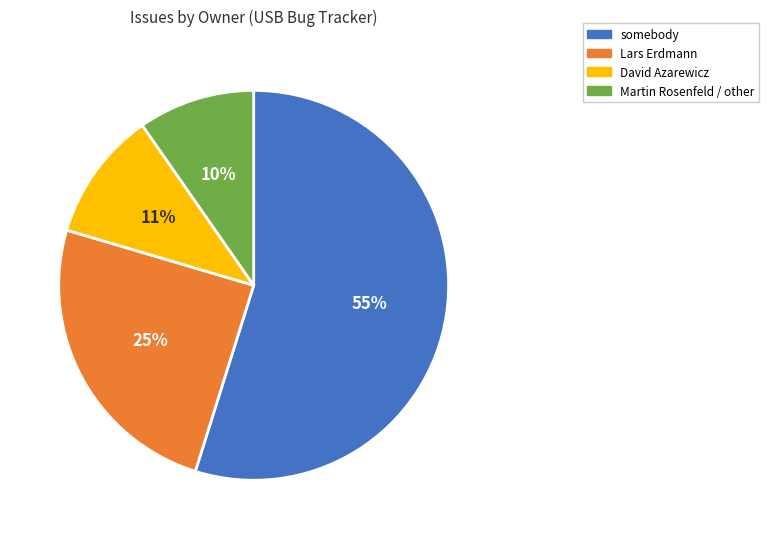

True or false: David Azarewicz accounts for 11% of the total.

True